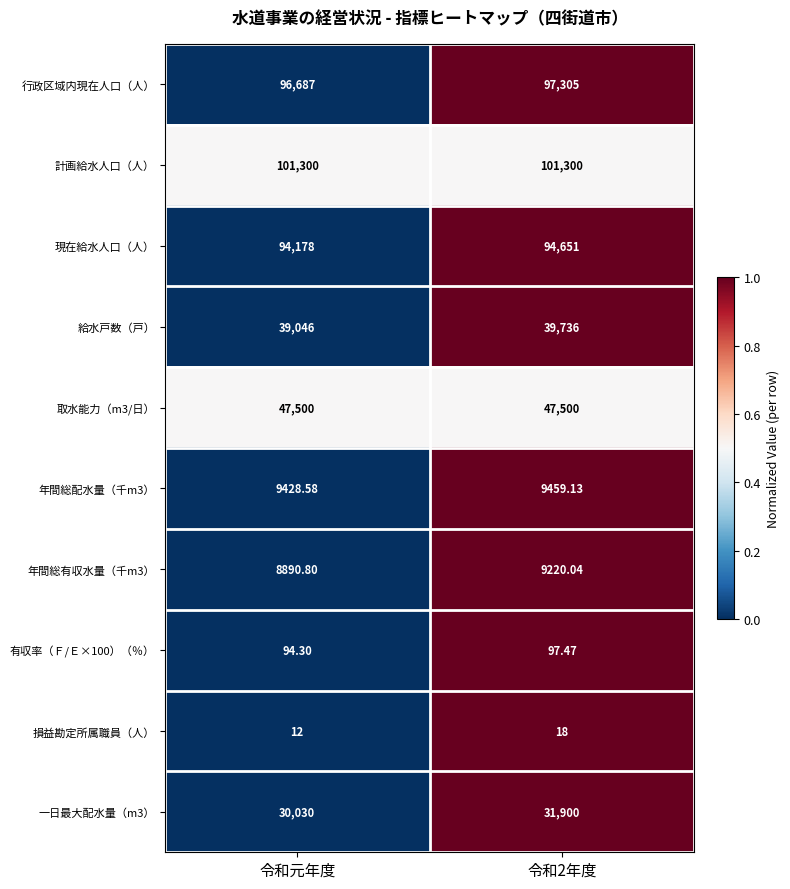

Where is 給水戸数（戸） nearest to the value 39391?

令和元年度